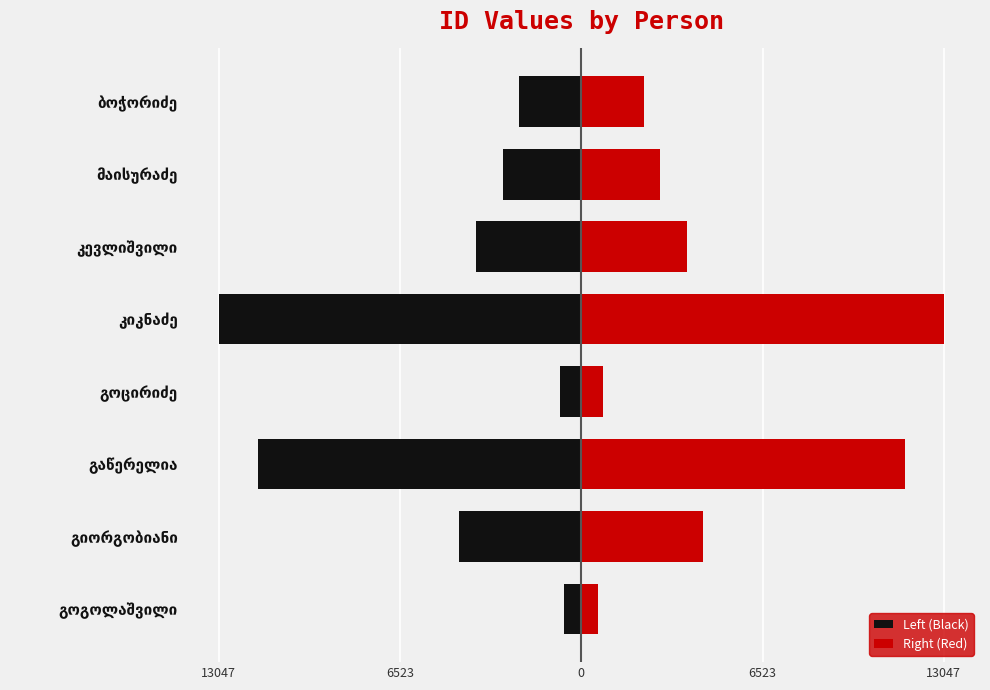

What are all the series names shown in the legend?

Left (Black), Right (Red)